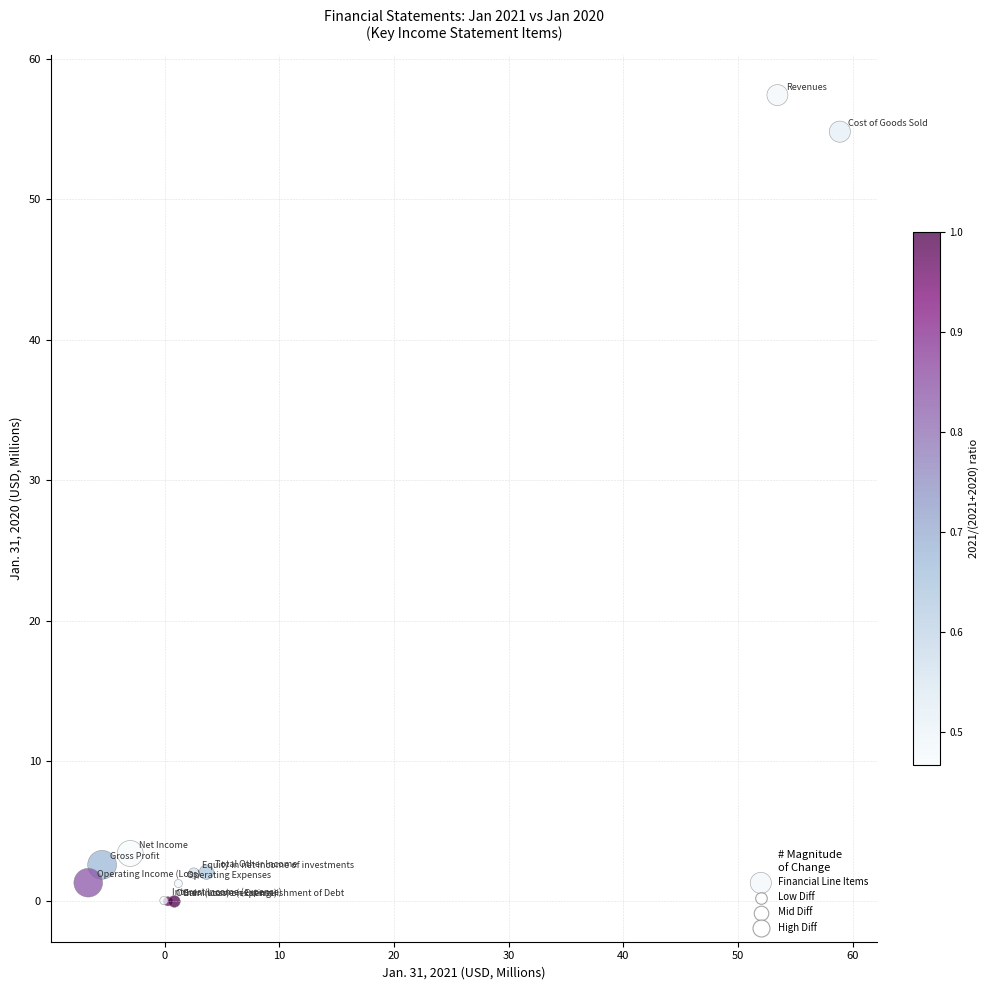

What Y value in the scatter plot is closest to 28?

3.4